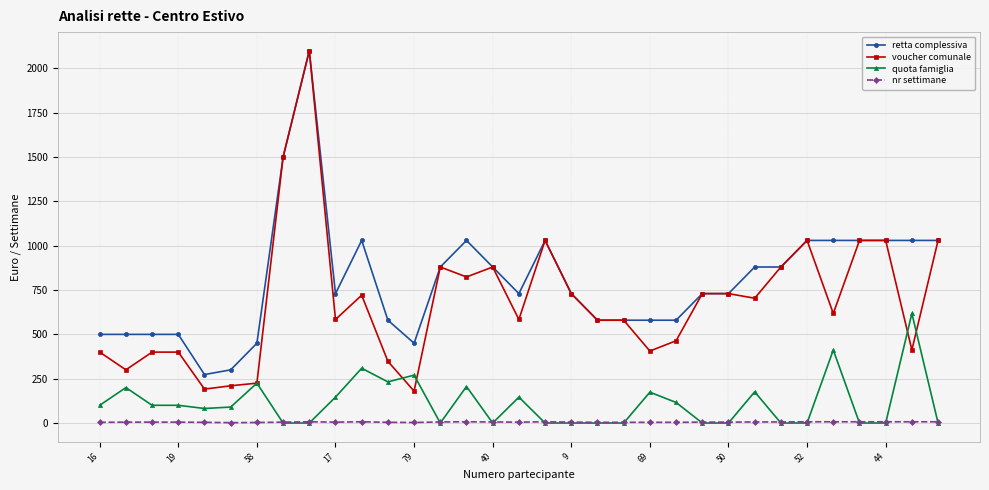

What is the highest value of the retta complessiva series?

2100.0